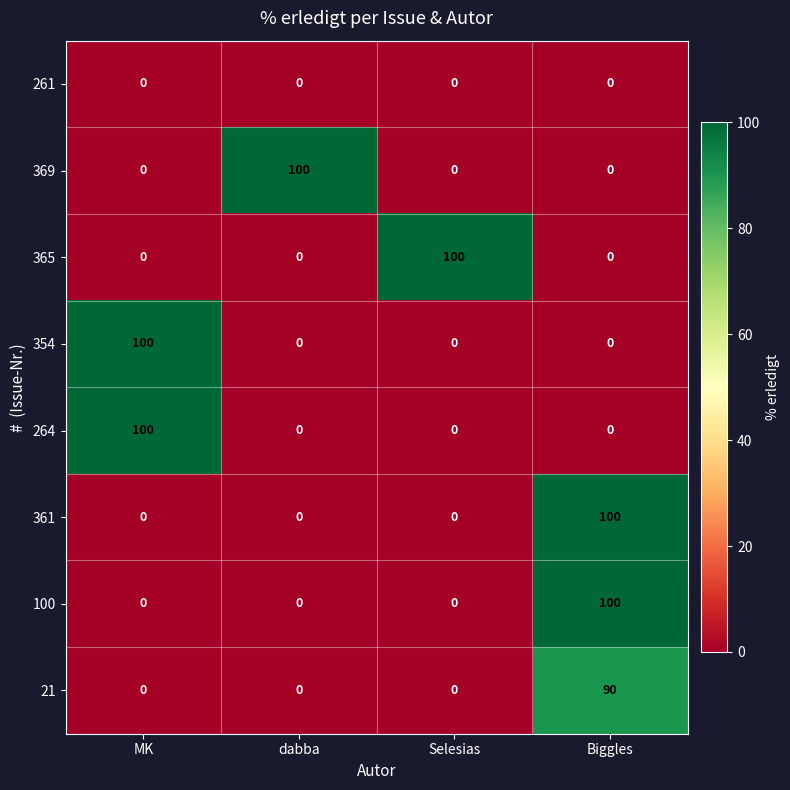

What is the spread (max minus min) of values at Biggles?

100